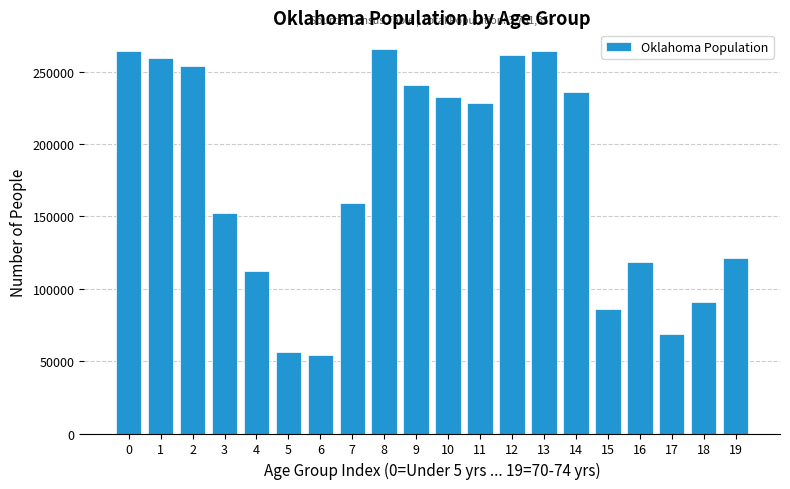

What is the difference between the maximum and minimum values?

211705